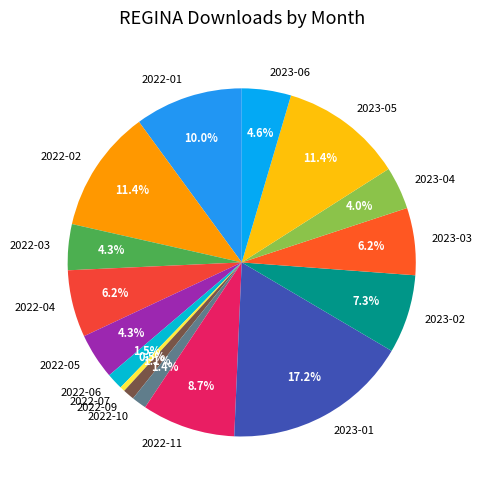

How many slices are in this pie chart?

16